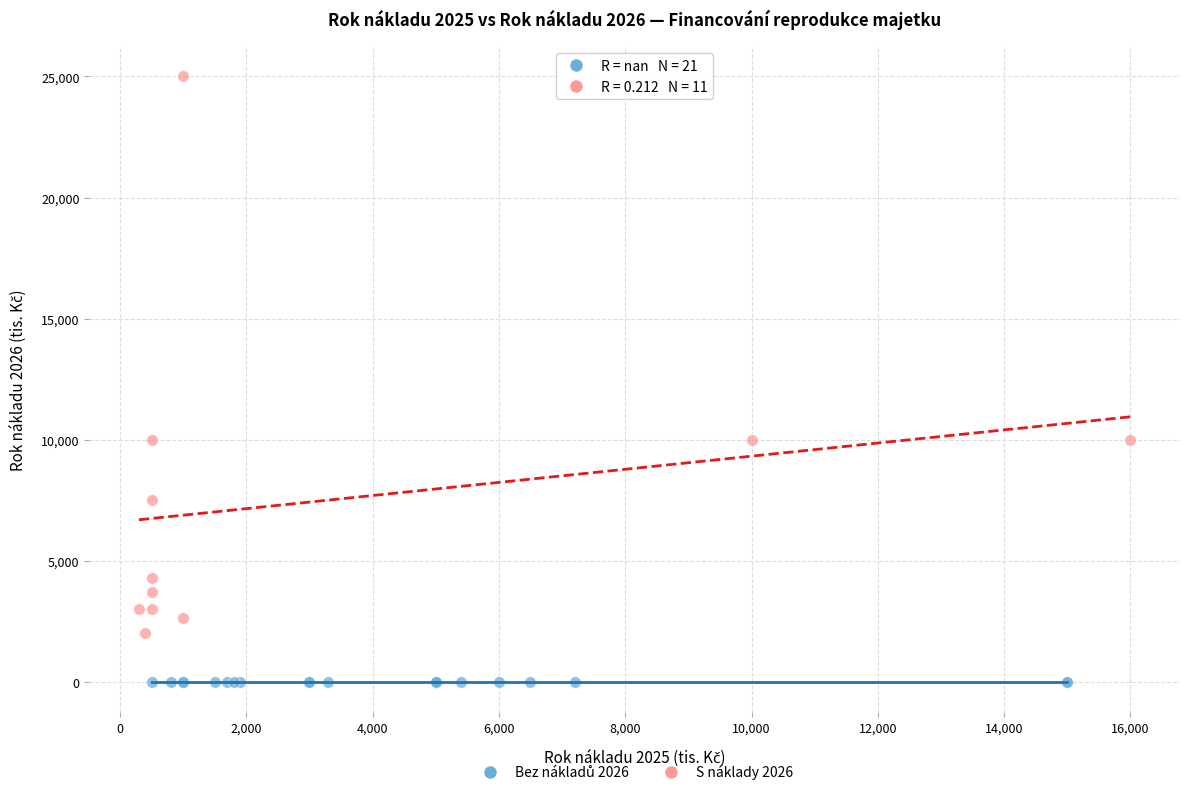

Which series contains the highest Y value?

S náklady 2026